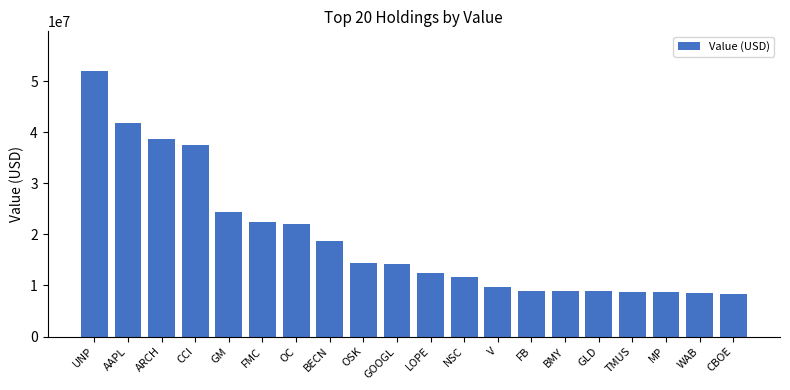

What is the sum of the values at UNP and BMY?

60964000